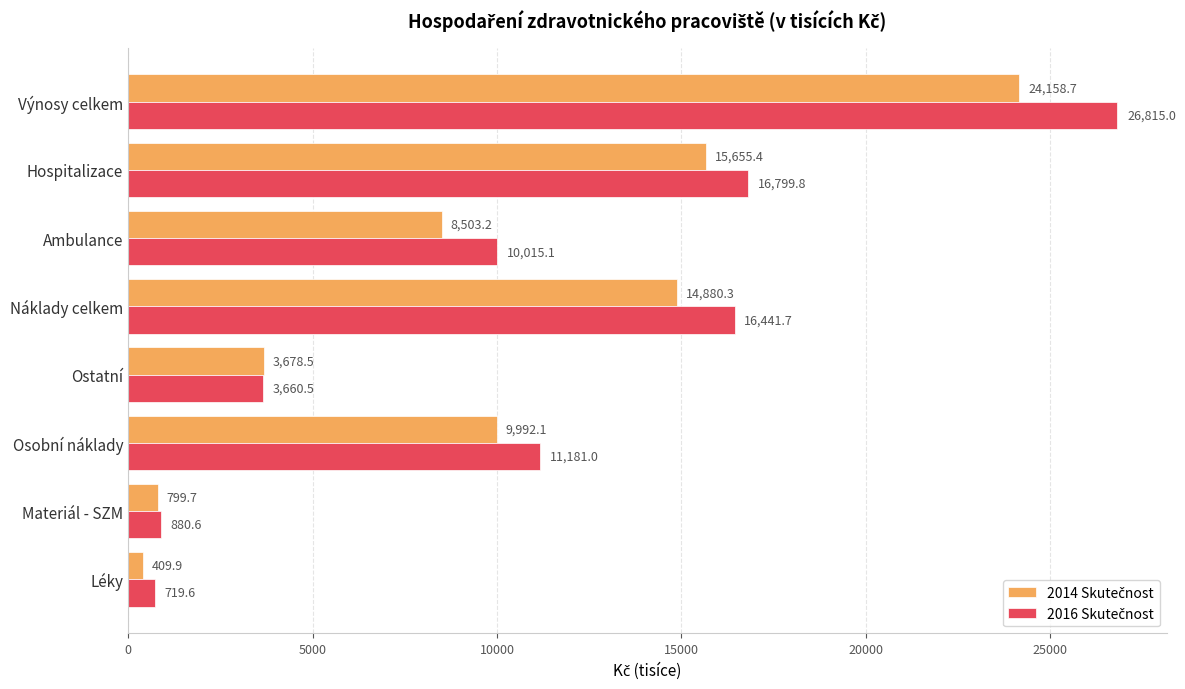

What is the total value across all series at Náklady celkem?

31322.0